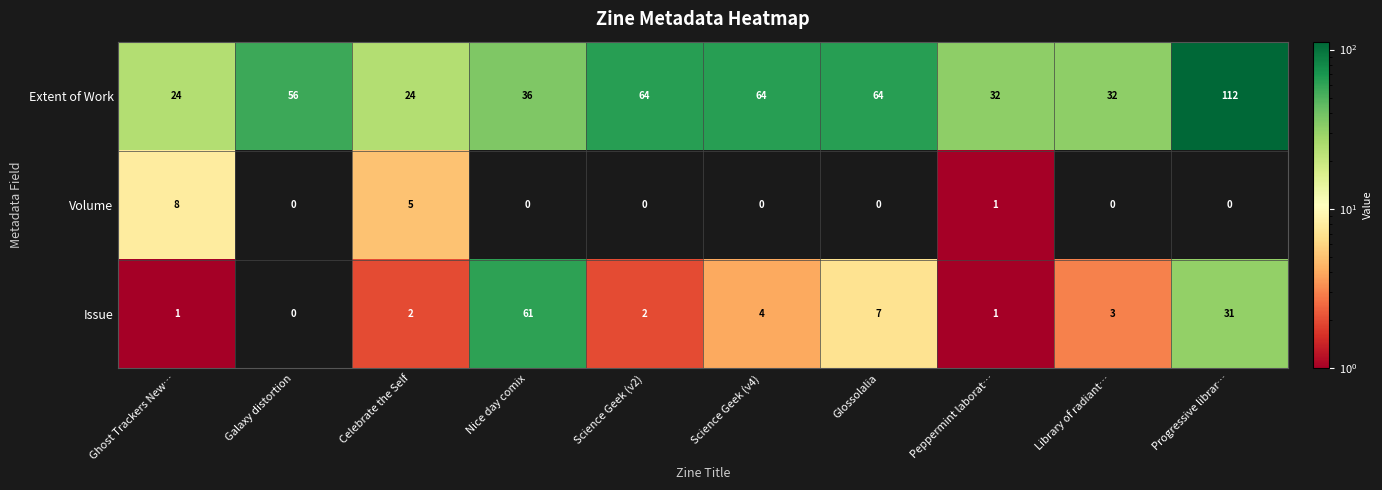

Which series has the widest spread of values?

Extent of Work